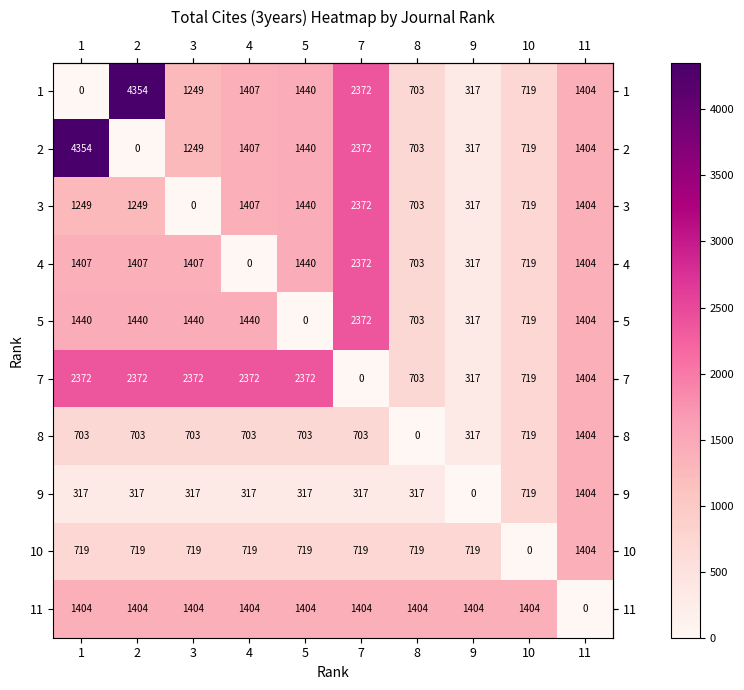

How many data points does each series have?

10